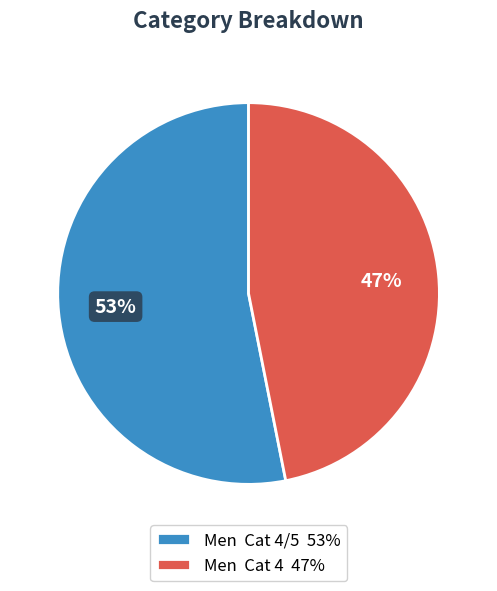

Is it true that Men Cat 4 47% is 42% of the pie?

False